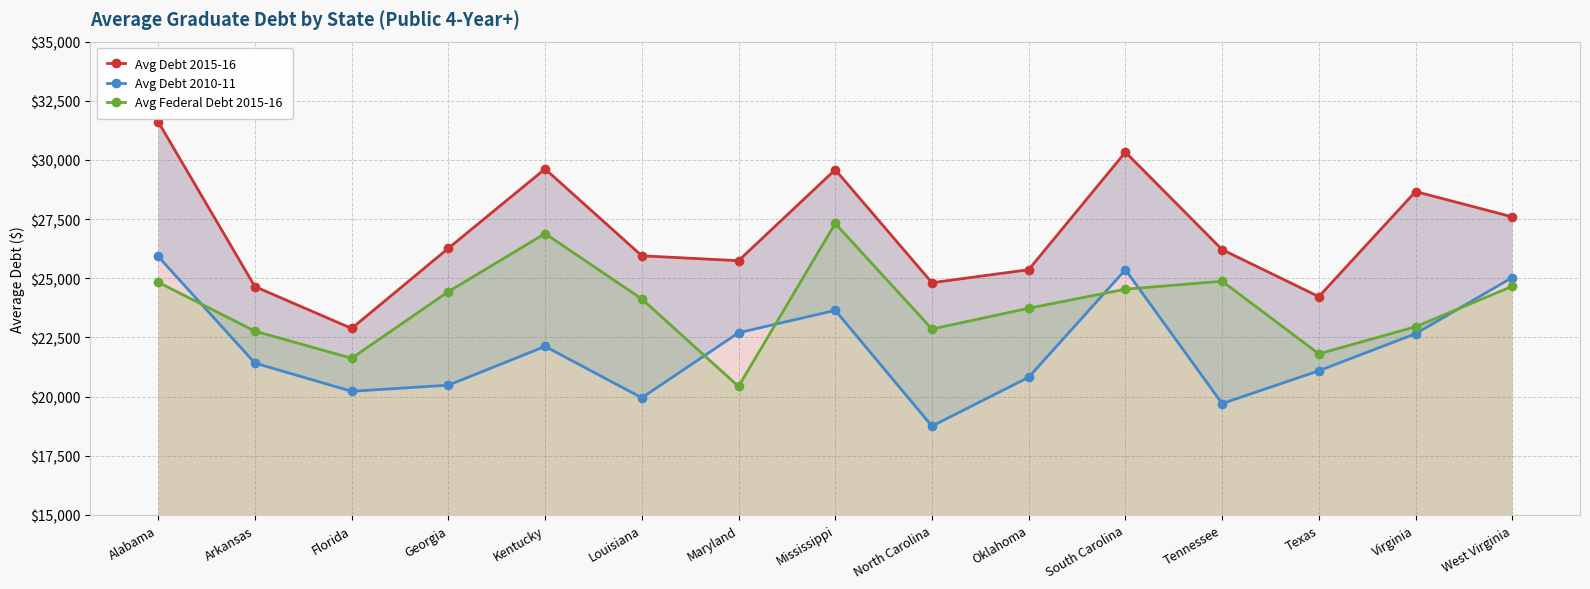

In Avg Federal Debt 2015-16, how many points are higher than both neighbors (excluding endpoints)?

3